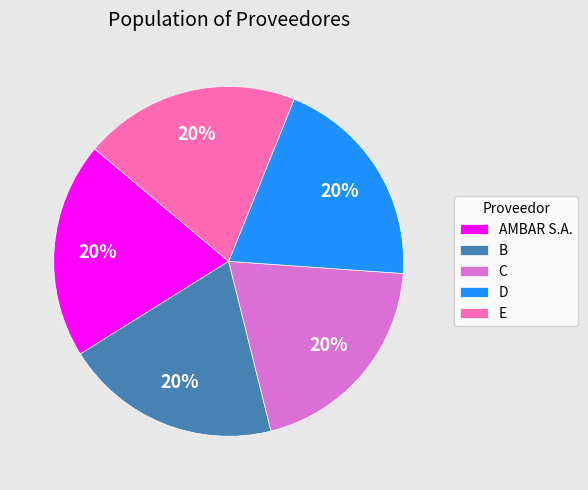

Do C and AMBAR S.A. together represent more than half of the pie?

No